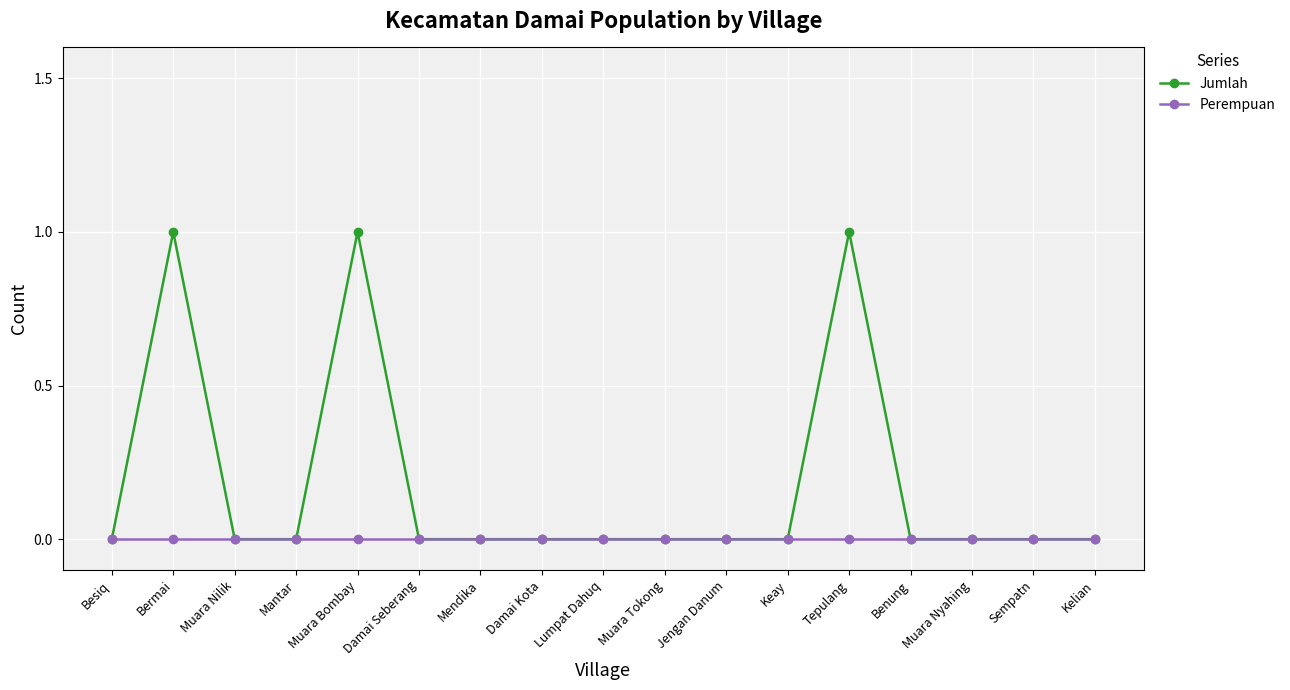

Rank the series by their maximum value, from lowest to highest.

Perempuan, Jumlah